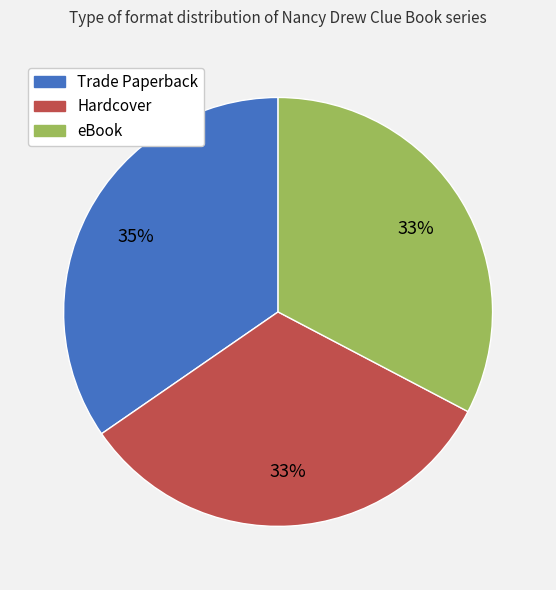

Does any single category account for the majority?

No